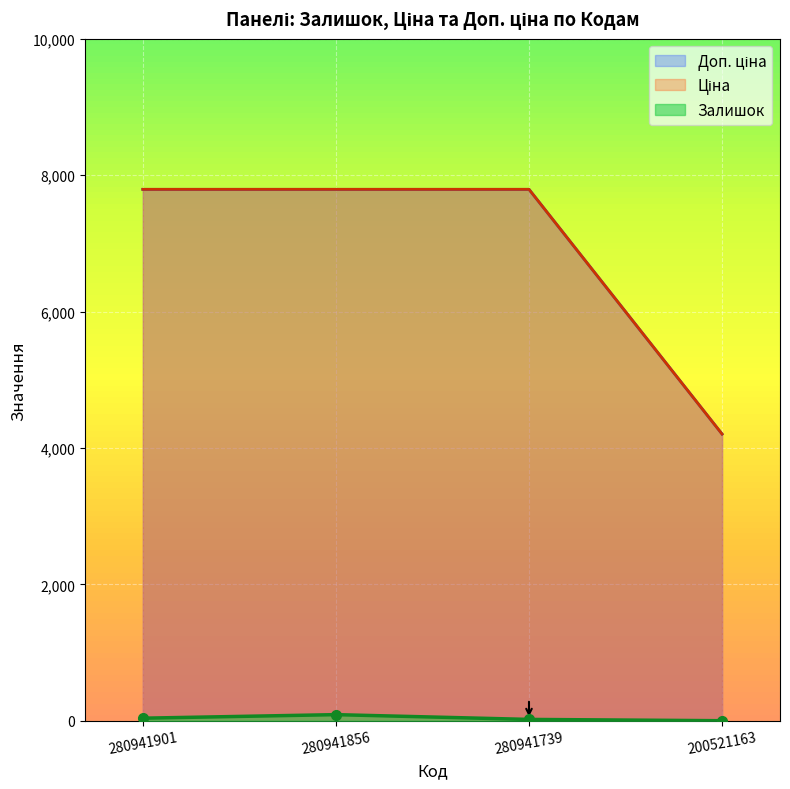

Is the value of Залишок at 280941739 greater than the value of Доп. ціна at 200521163?

No